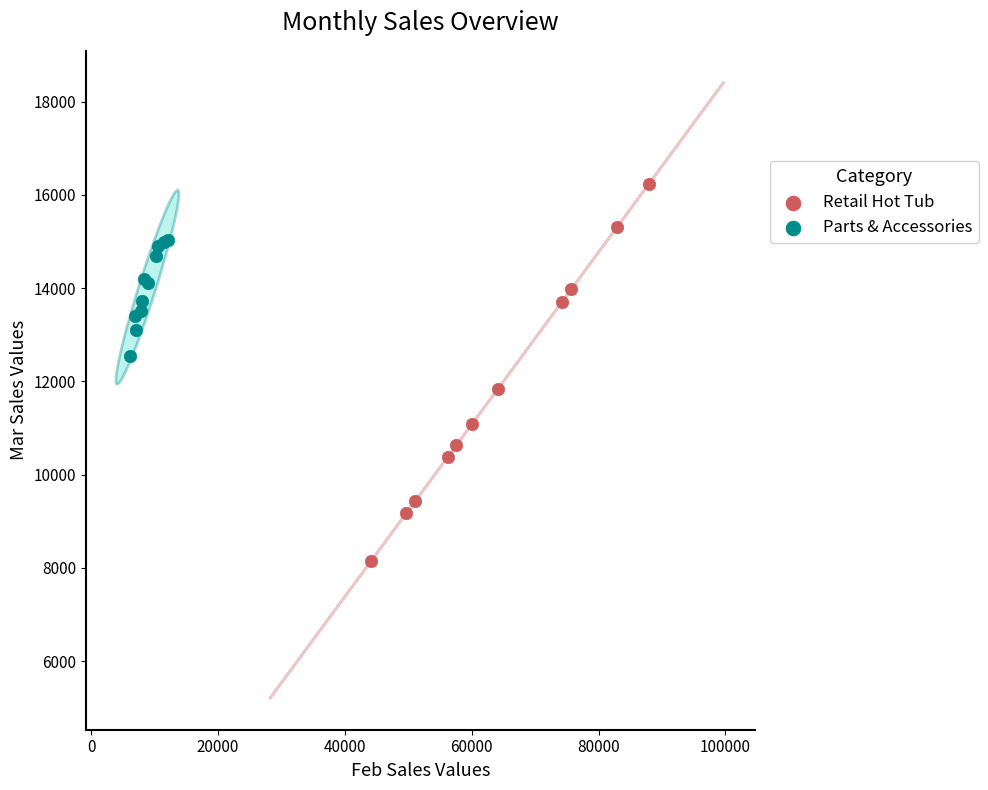

Which series reaches the minimum Y coordinate?

Retail Hot Tub